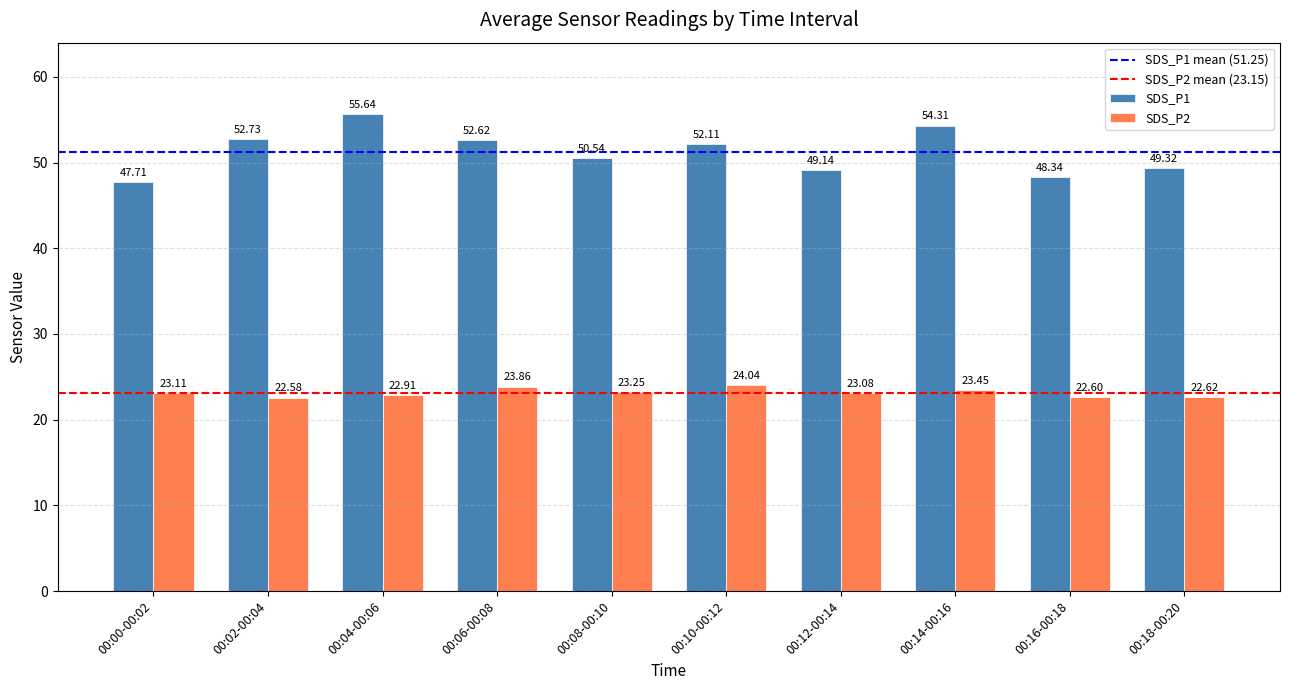

What is the sum of the SDS_P1 values at 00:10-00:12 and 00:14-00:16?

106.4